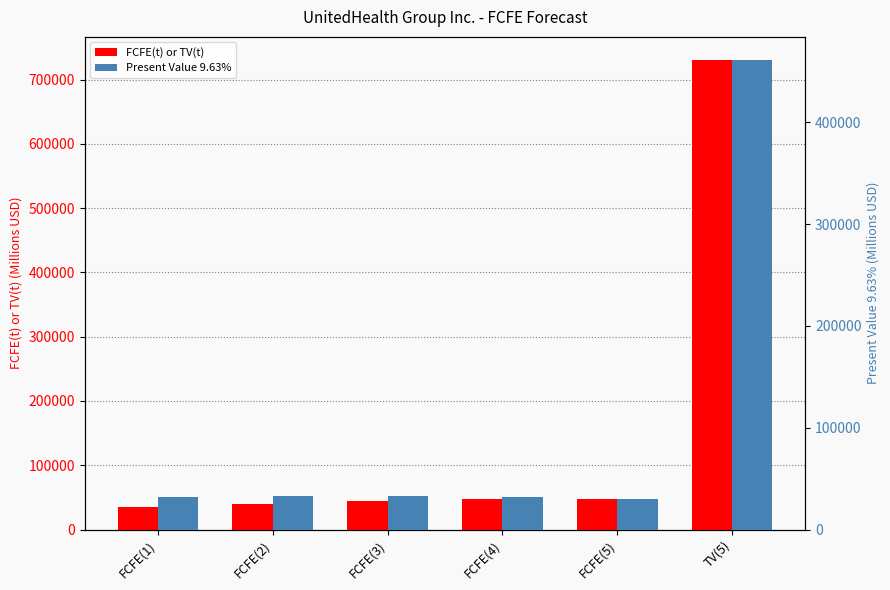

Which category has the highest value across all series?

TV(5)